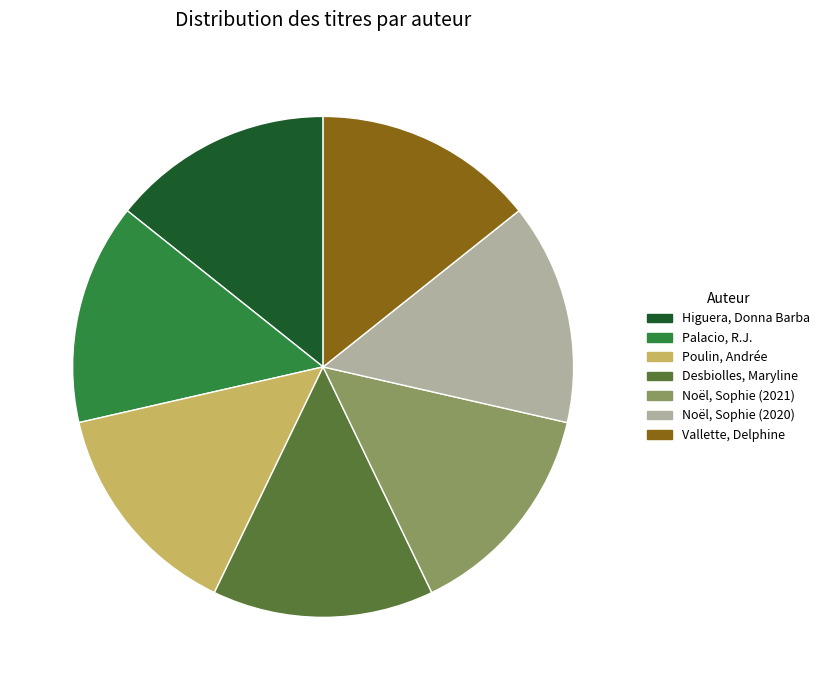

Is the sum of Higuera, Donna Barba and Noël, Sophie (2020) greater than half?

No